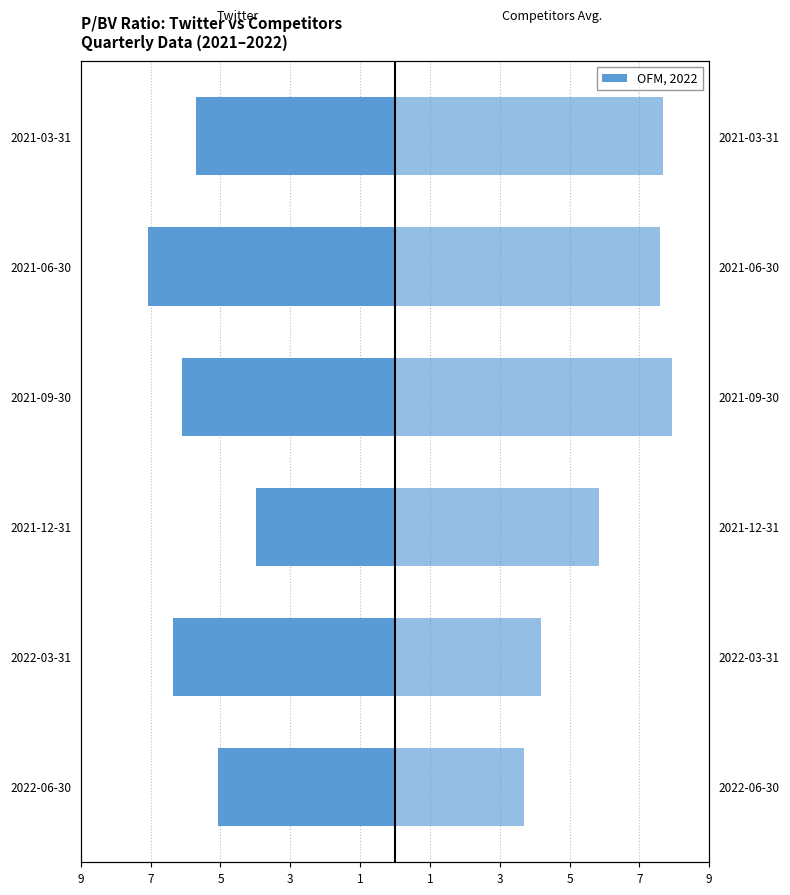

What is the difference between the second highest and second lowest values in the Competitors Avg. series?

3.5